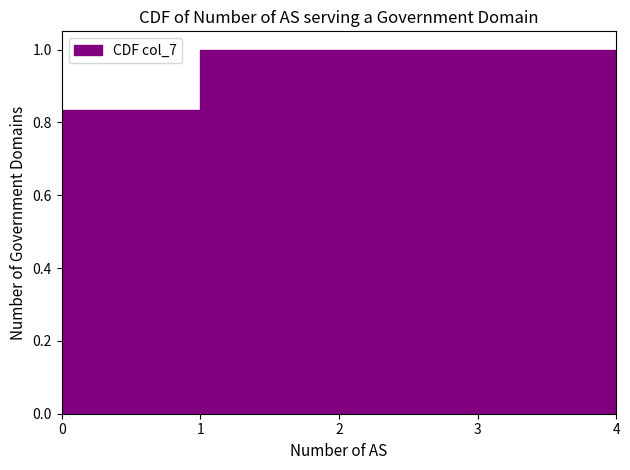

Reading left to right, transcribe this chart: for each bar, give the range it covers on the x-axis and its height. The values are not printed on the chart, so give them approximately, as read against the axis.

0 to 1: 0.84
1 to 2: 1.00
2 to 3: 1.00
3 to 4: 1.00